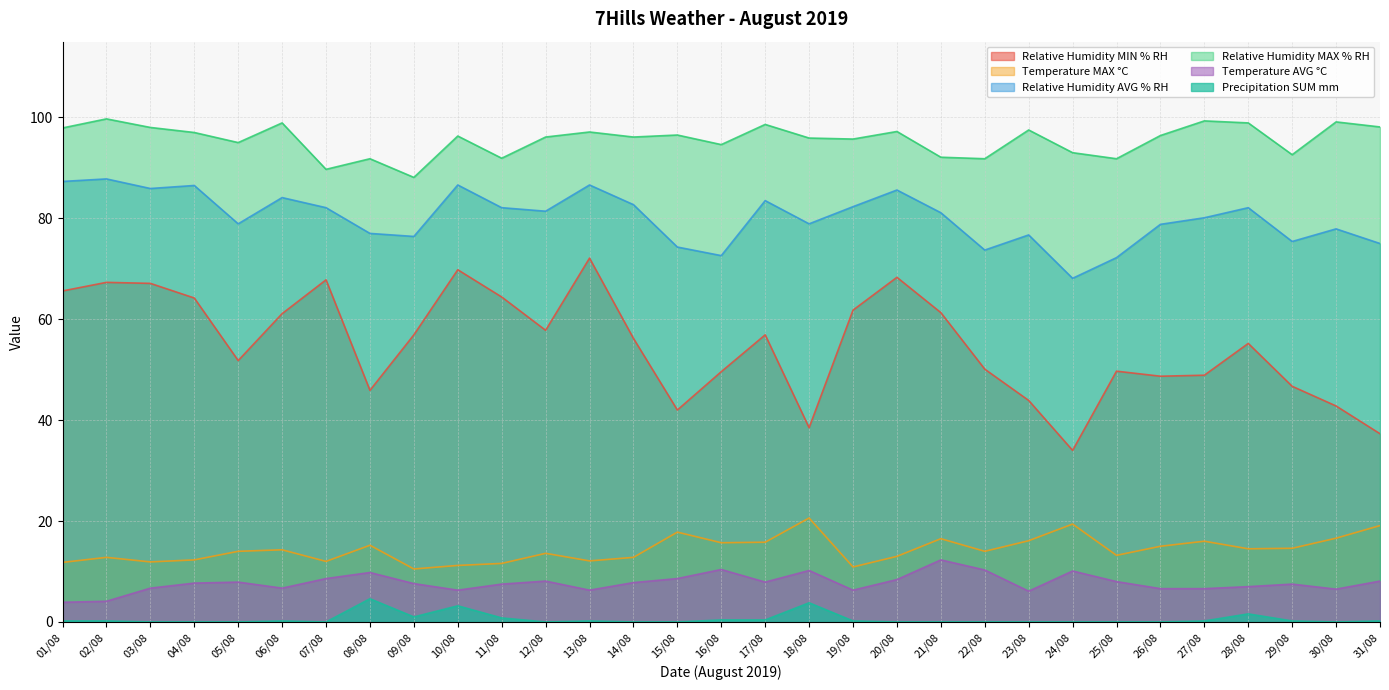

What is the difference between the second highest and second lowest values in the Precipitation SUM mm series?

3.8